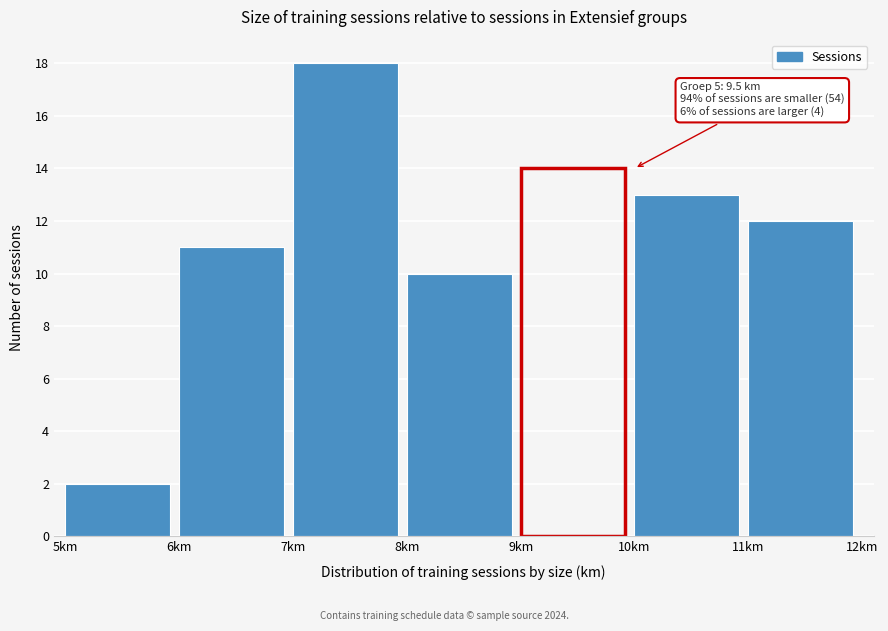

Over which range of the x-axis is the bar tallest?

7 to 8